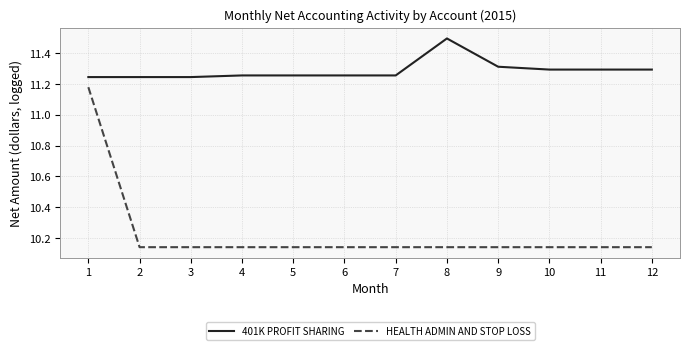

At 1, list the series in order from largest to smallest.

401K PROFIT SHARING, HEALTH ADMIN AND STOP LOSS